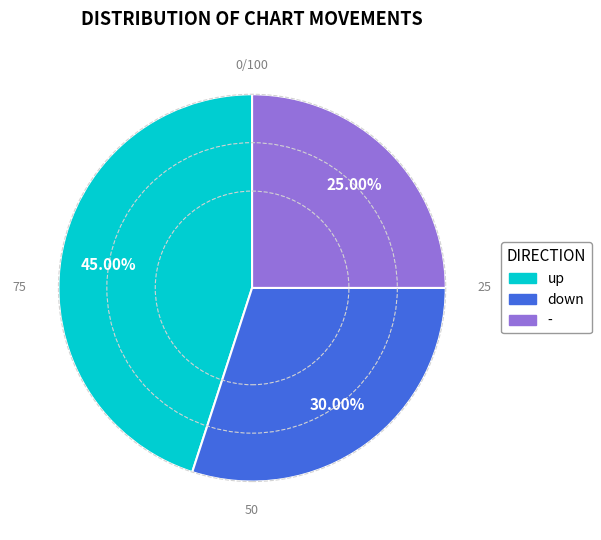

Between down and up, which is larger?

up